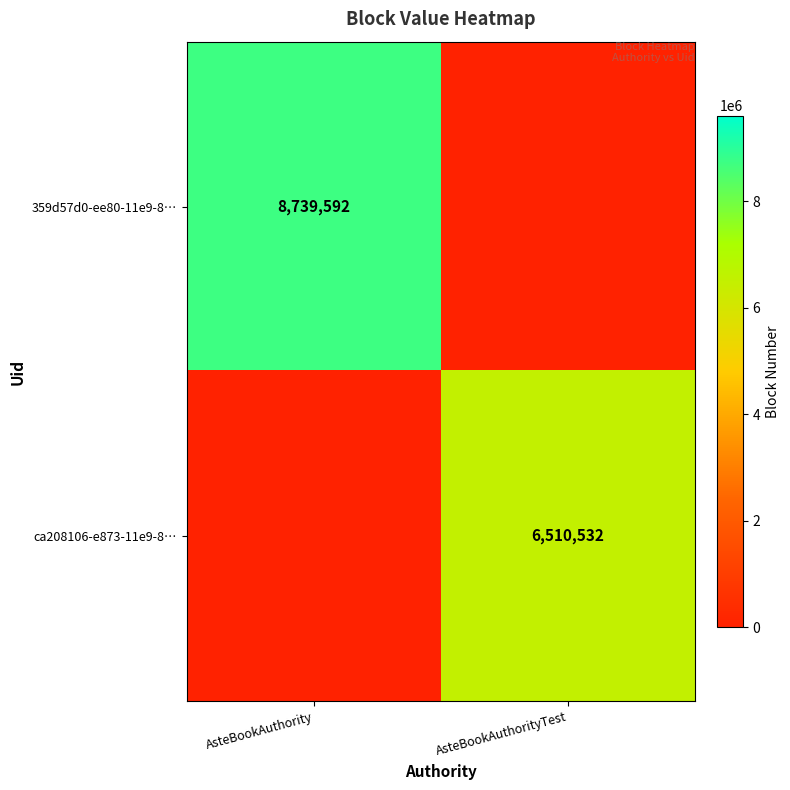

The value of 359d57d0-ee80-11e9-8… at AsteBookAuthority is 15522472. True or false?

False